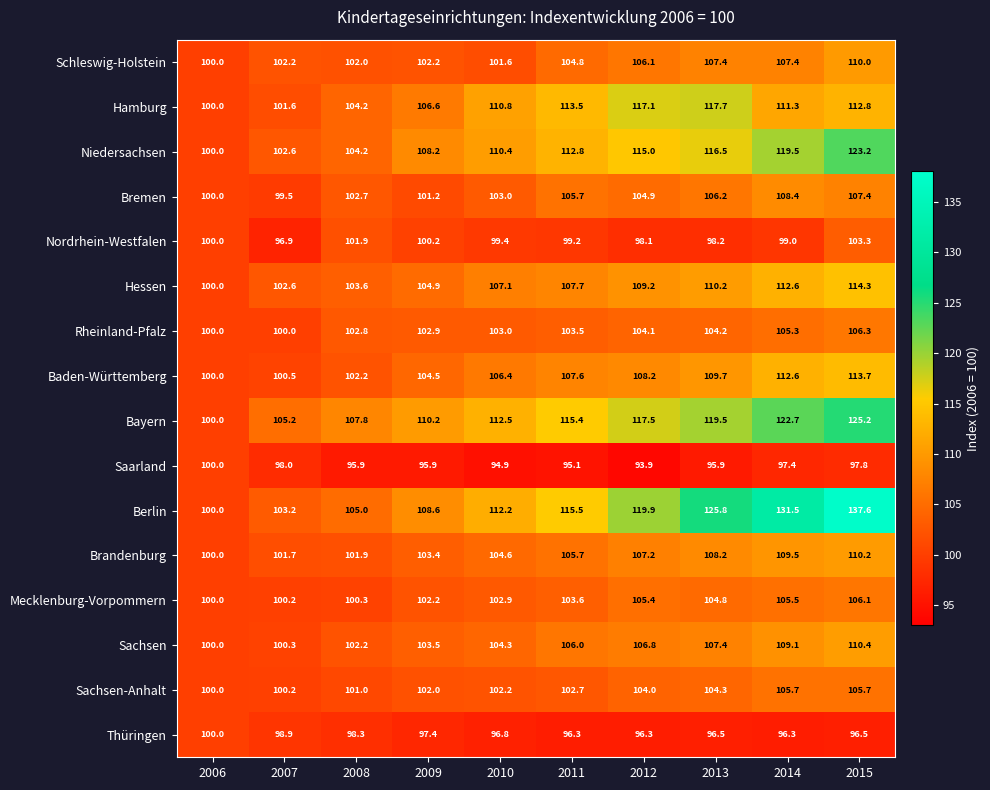

The value of Bremen at 2010 is 103.0. True or false?

True